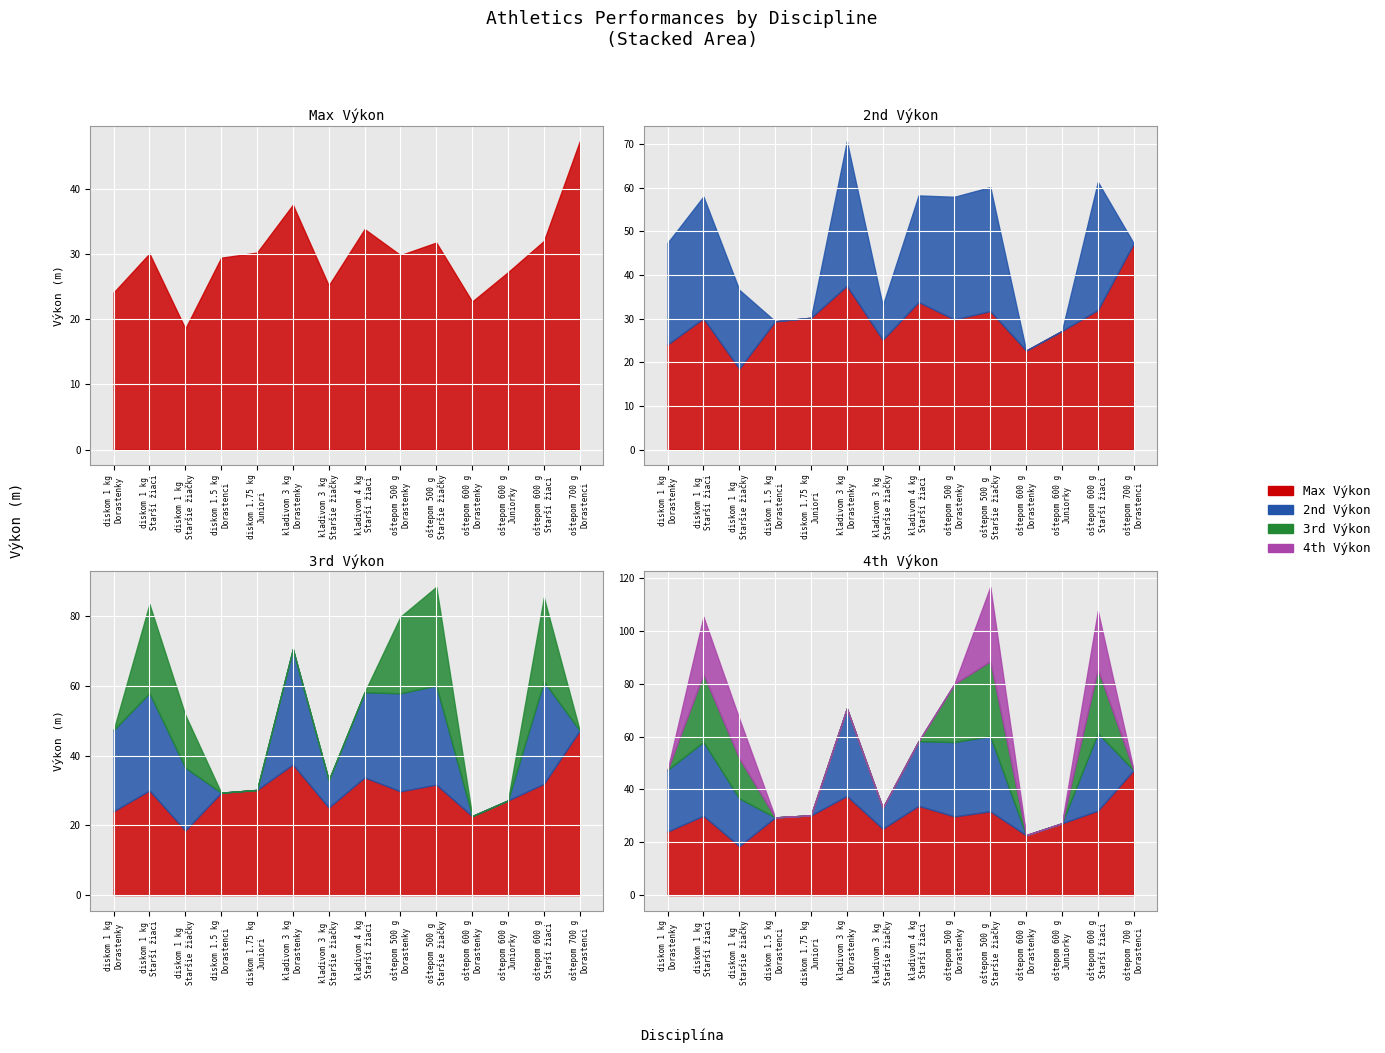

True or false: 3rd Výkon and 2nd Výkon cross at least once.

False